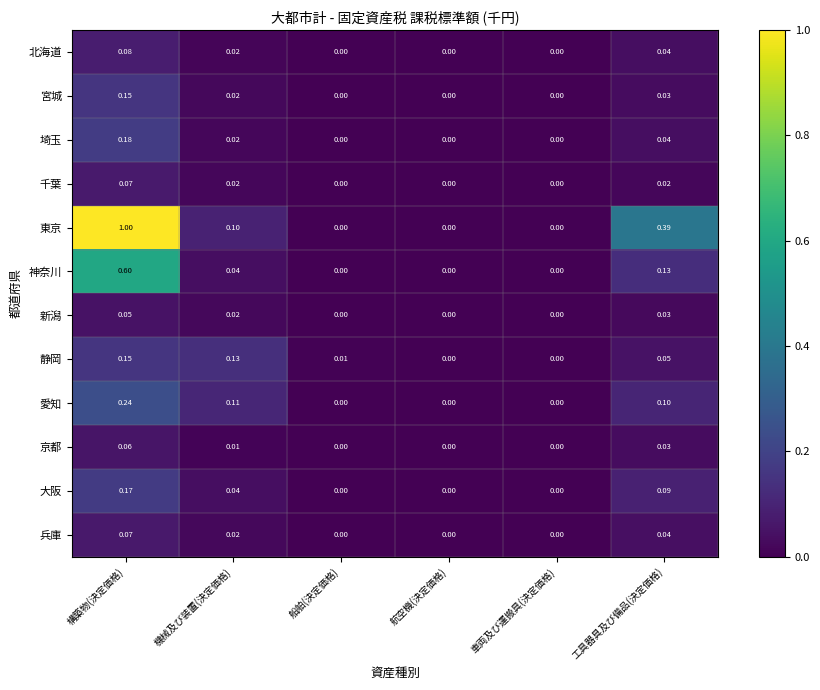

What is the greatest value displayed?

1.0